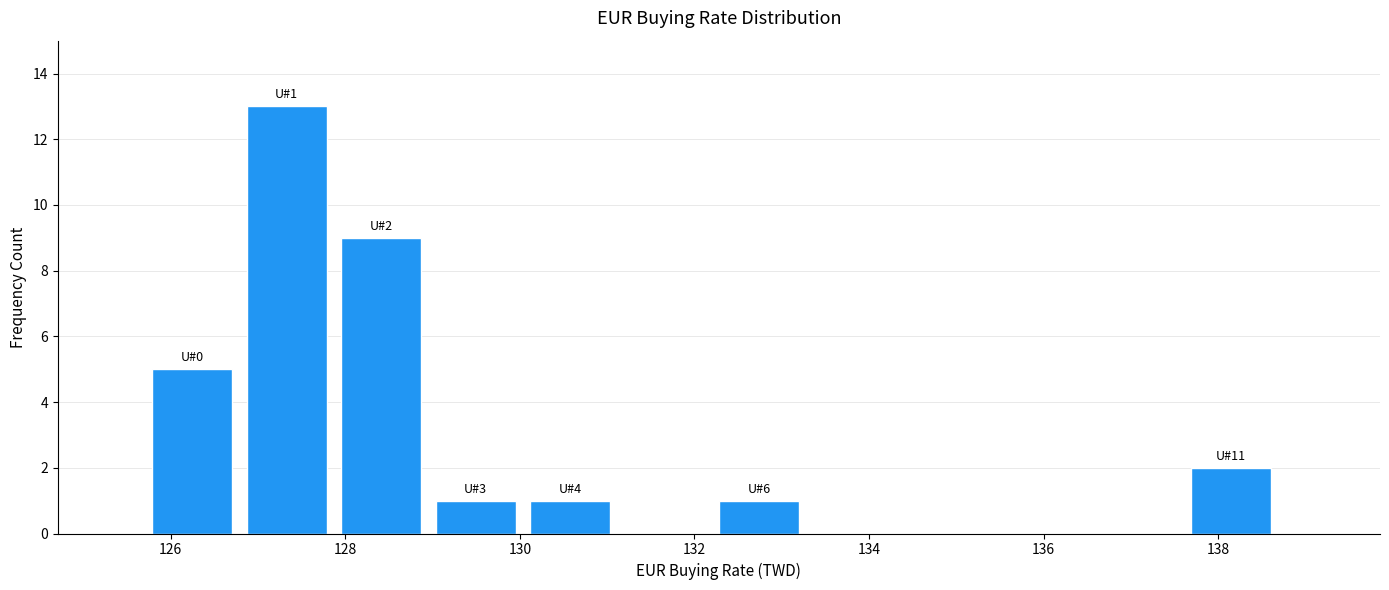

Which range on the x-axis has the tallest bar?

126.8 to 128.0